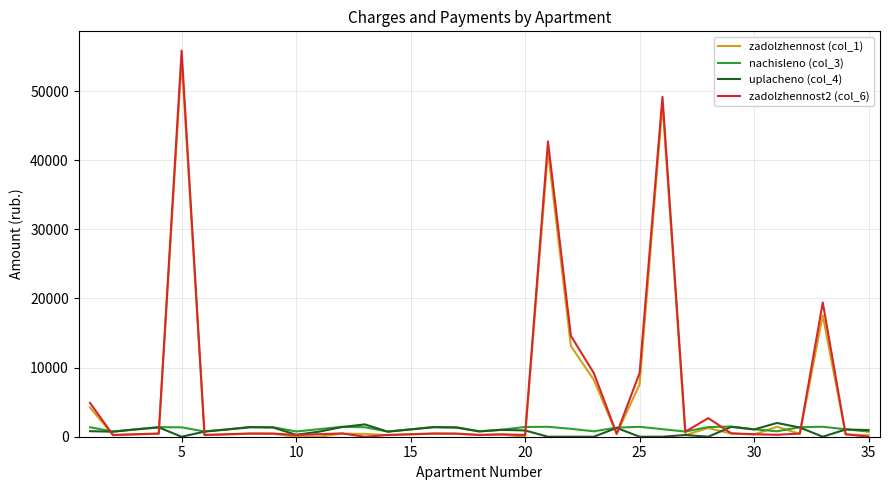

What is the sum of all zadolzhennost2 (col_6) values?

217003.7